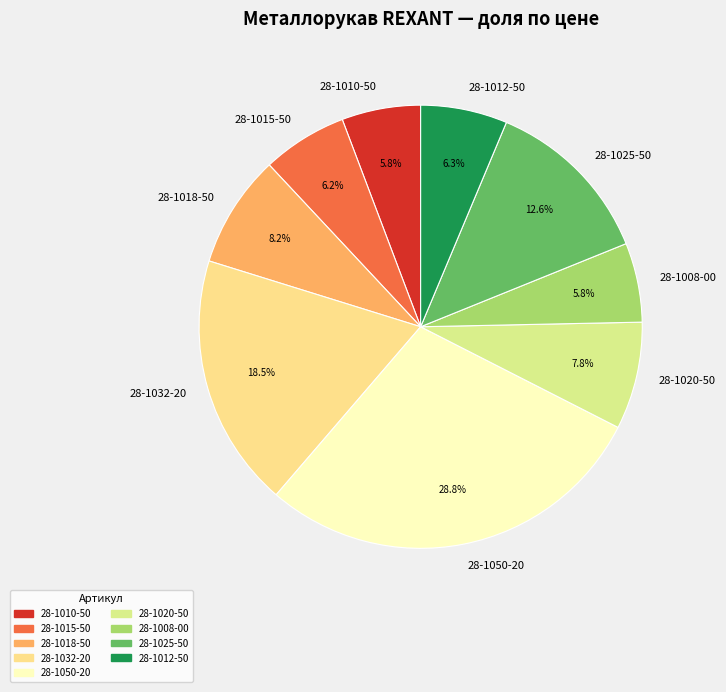

Which has a higher value, 28-1020-50 or 28-1032-20?

28-1032-20